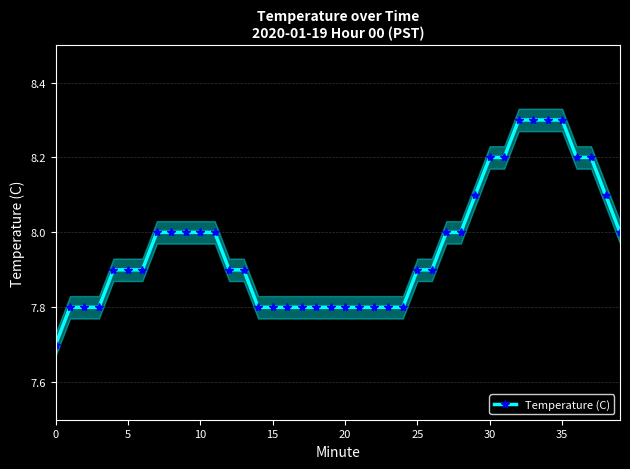

How many values are between 7 and 8?

30